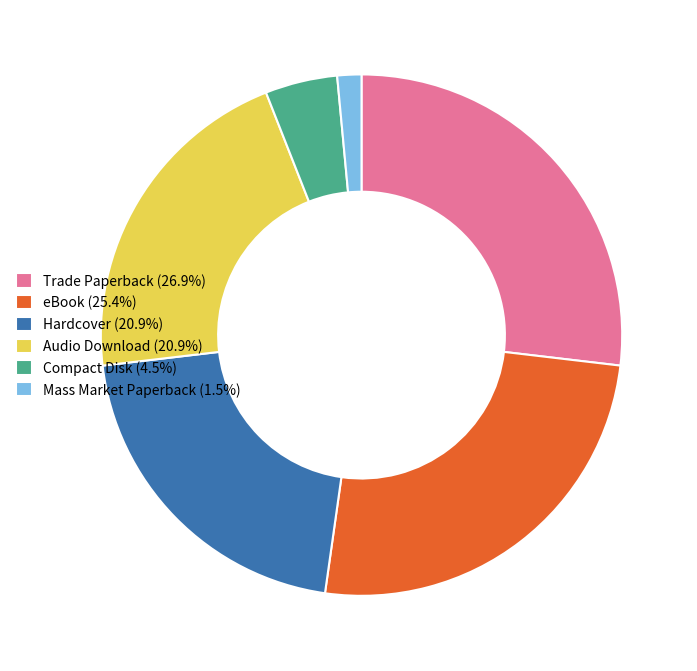

Which category has the smallest portion of the pie?

Mass Market Paperback